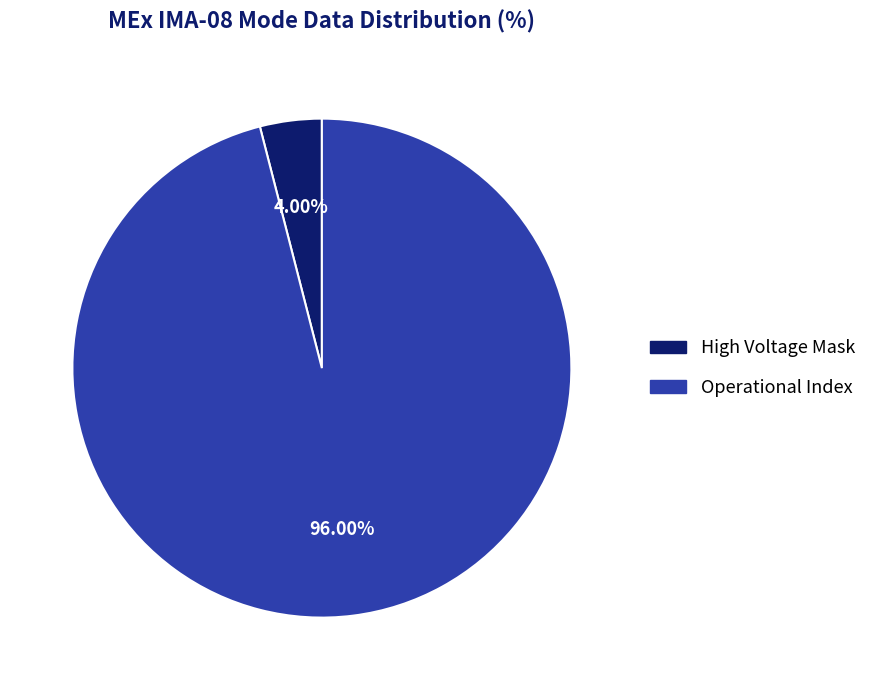

Does any single category account for the majority?

Yes